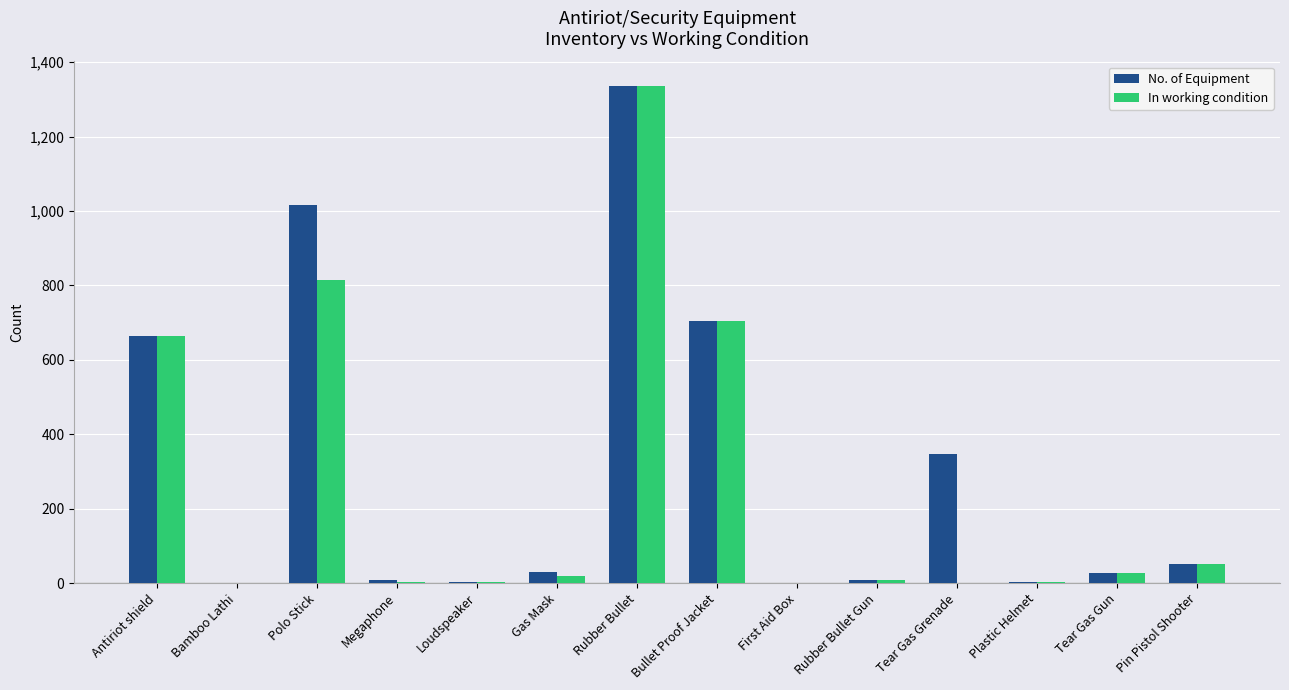

Where is No. of Equipment nearest to the value 667?

Antiriot shield